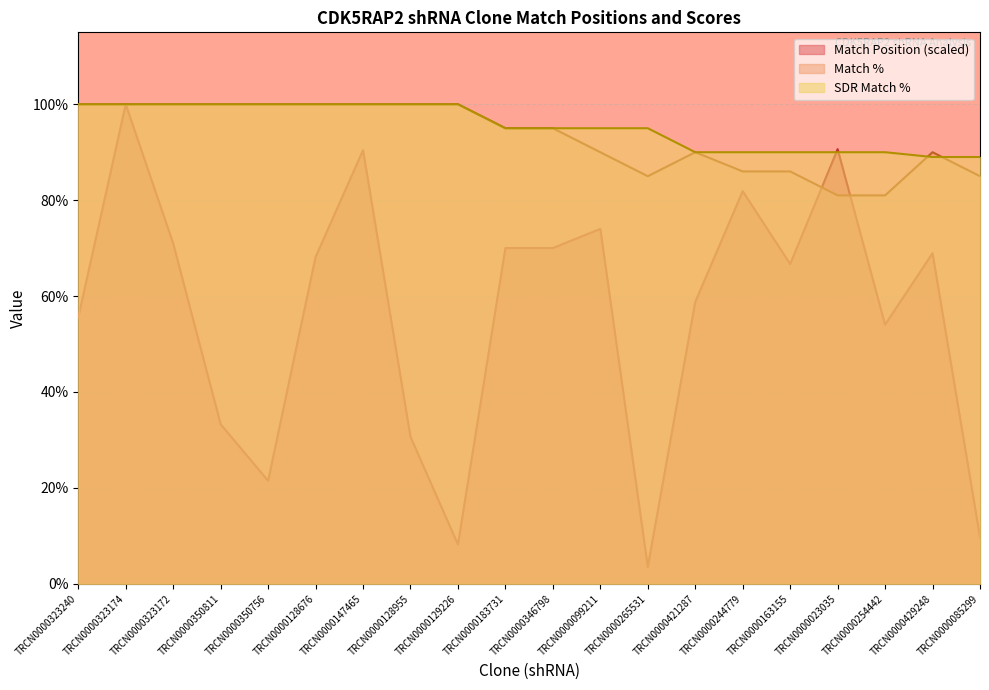

How many values in the Match % series exceed 95?

9